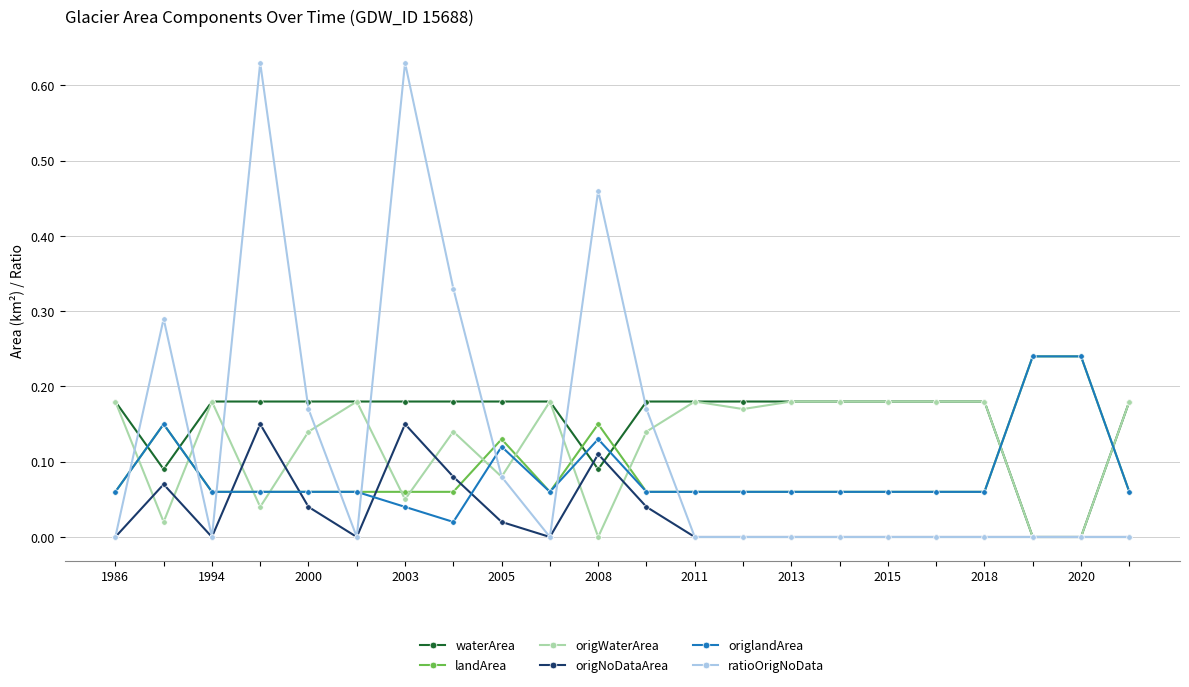

Which series has the largest total across all categories?

waterArea